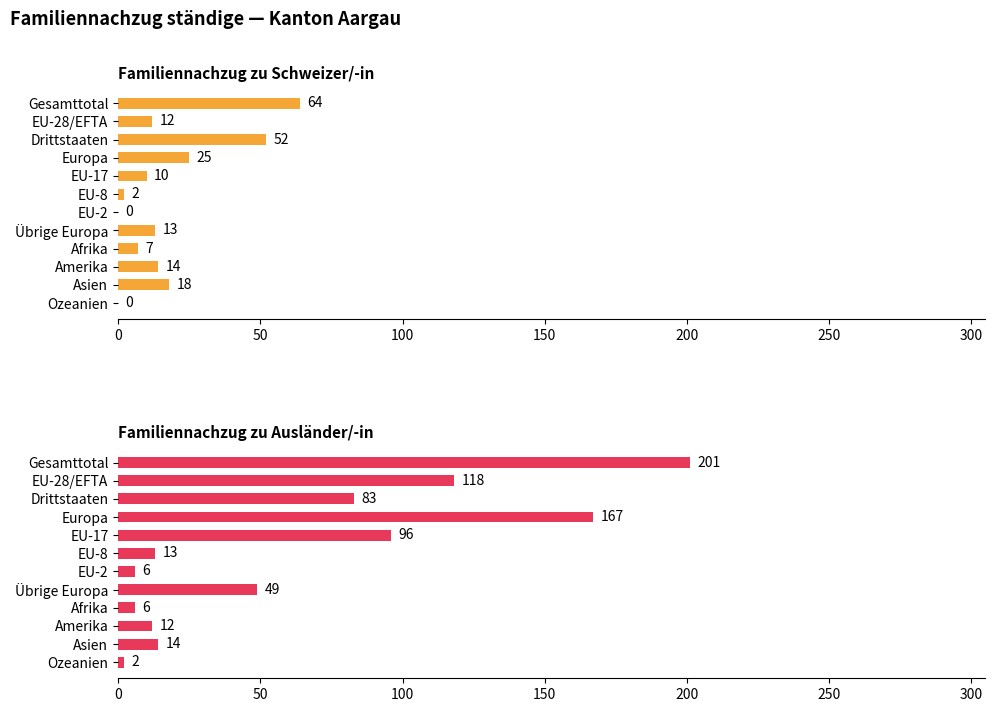

The Familiennachzug zu Schweizer/-in series shows 42 at Europa. True or false?

False